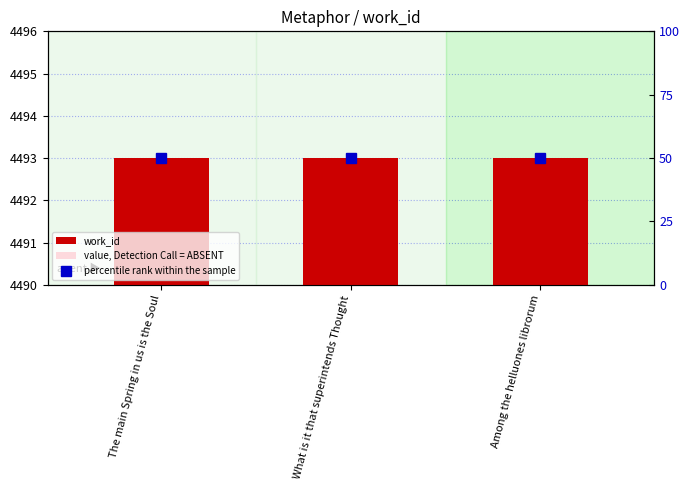

Which series has the largest total across all categories?

work_id